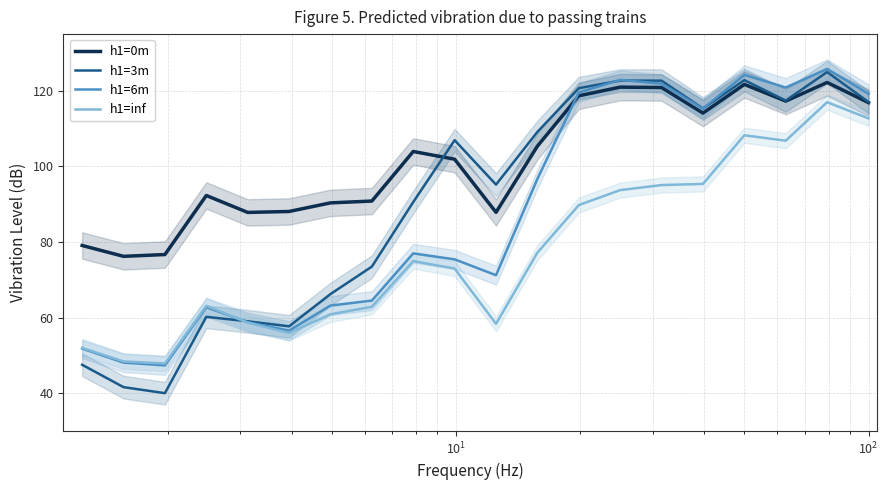

True or false: h1=inf and h1=0m intersect in this chart.

False